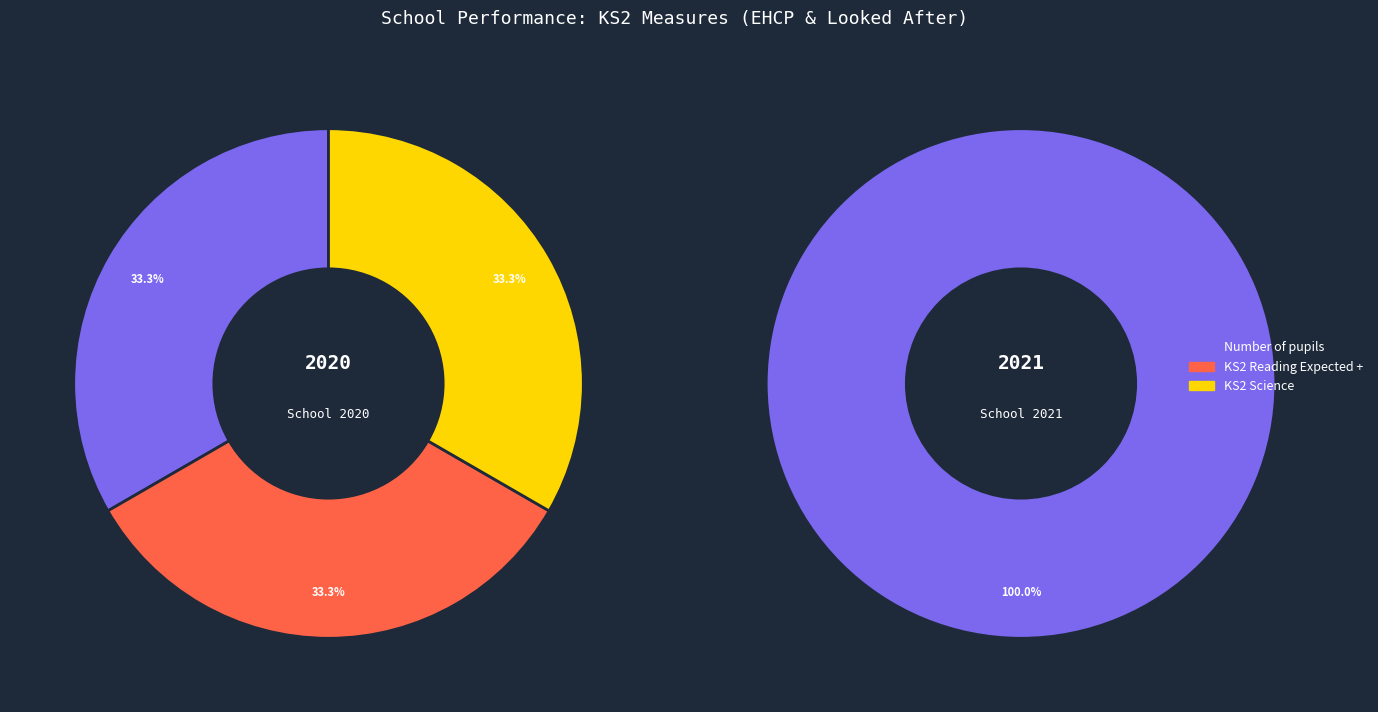

Is 4 the majority of the pie?

No